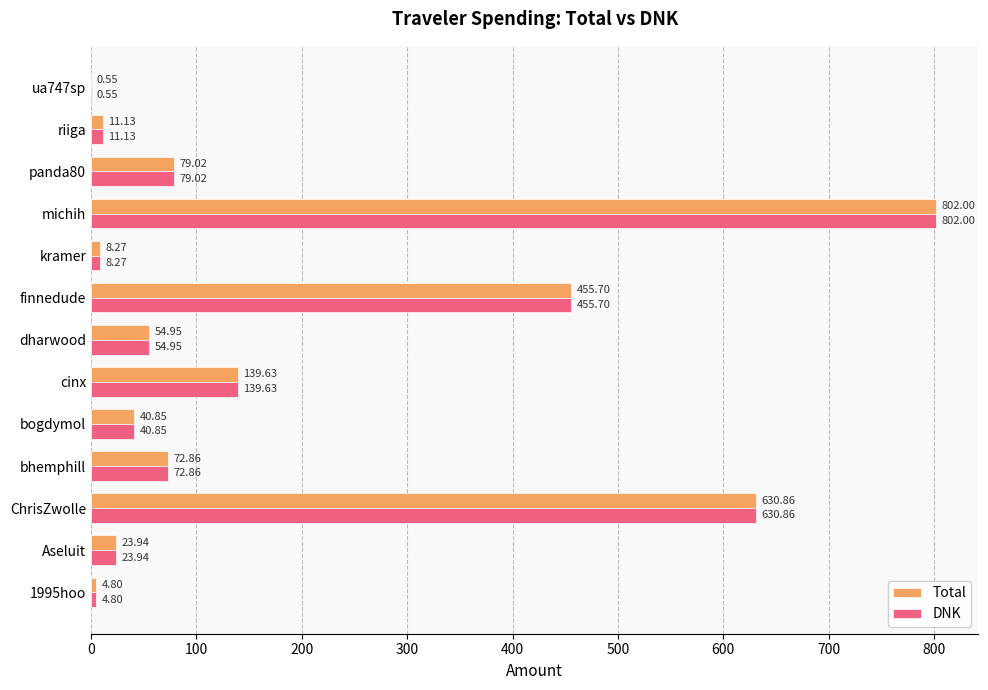

Where is DNK nearest to the value 401?

finnedude